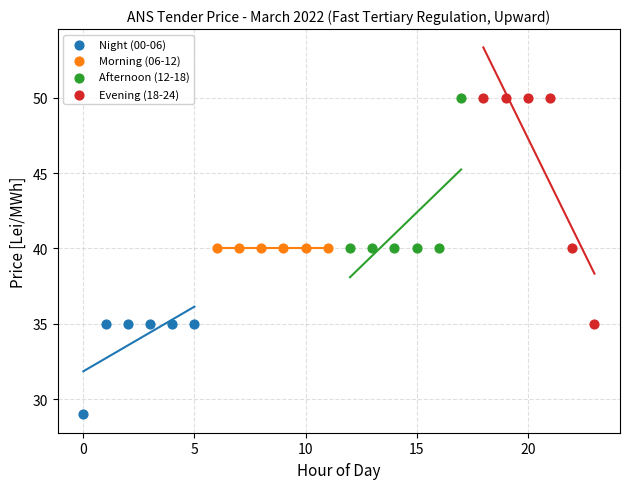

Which series reaches the minimum Y coordinate?

Night (00-06)